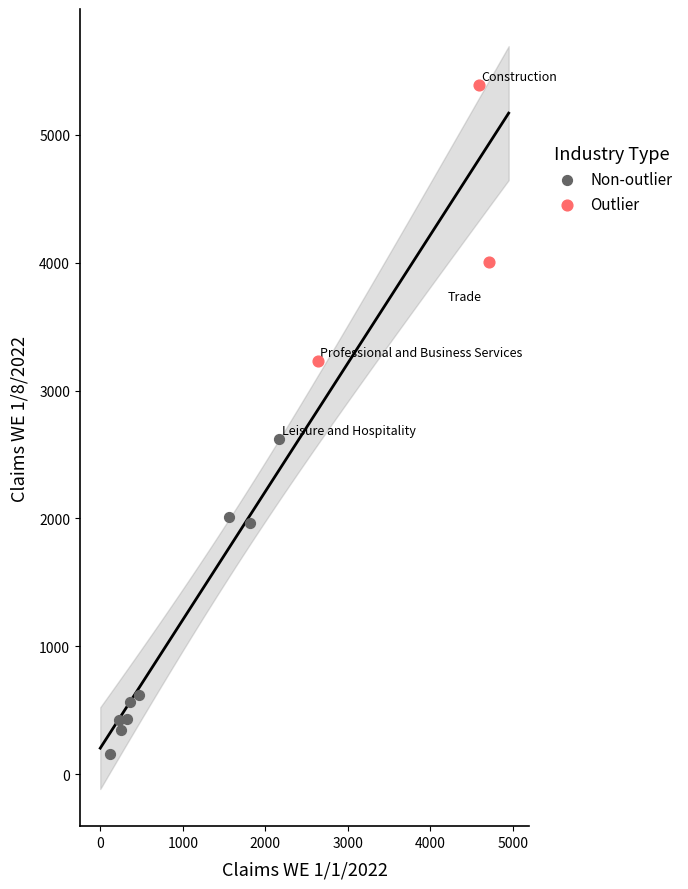

Which series contains the highest Y value?

Outlier